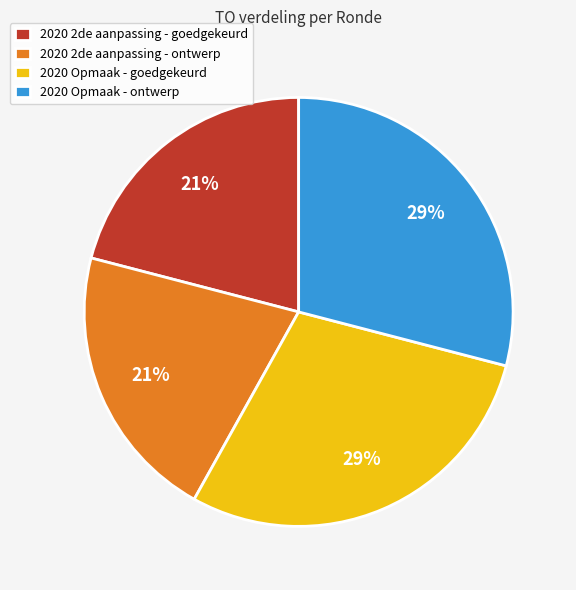

To the nearest percent, what portion does 2020 2de aanpassing - ontwerp represent?

21%